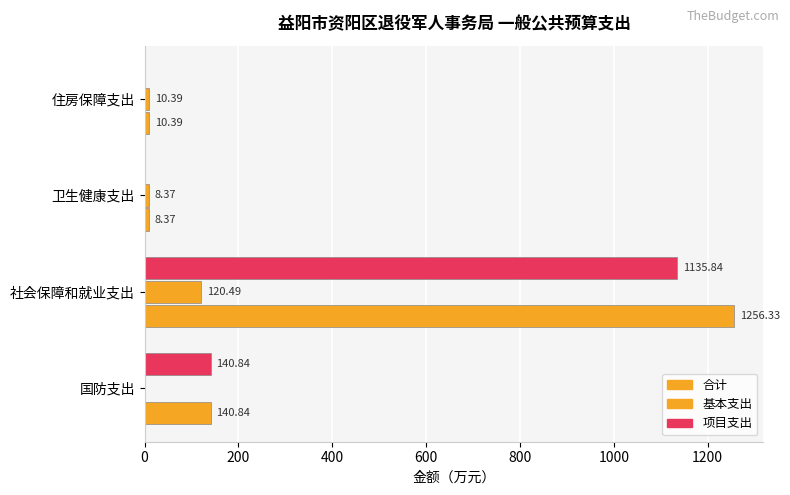

What is the value of the 项目支出 bar at the 1st from the left?

140.8